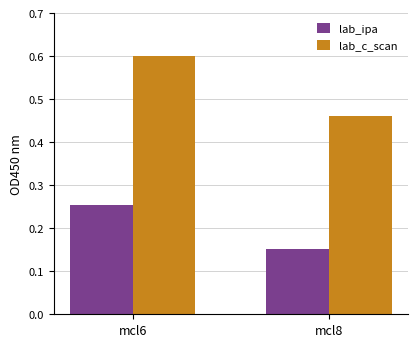

Where is lab_ipa nearest to the value 0?

mcl8